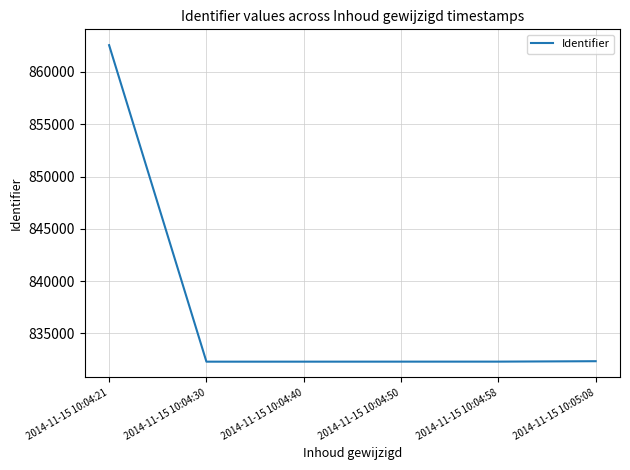

Is it true that the value at 2014-11-15 10:05:08 is 482382?

False